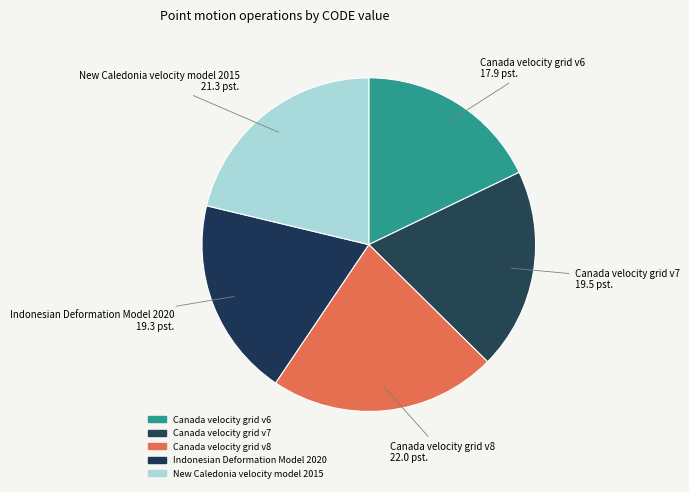

Is the sum of Canada velocity grid v7 and Canada velocity grid v6 greater than half?

No